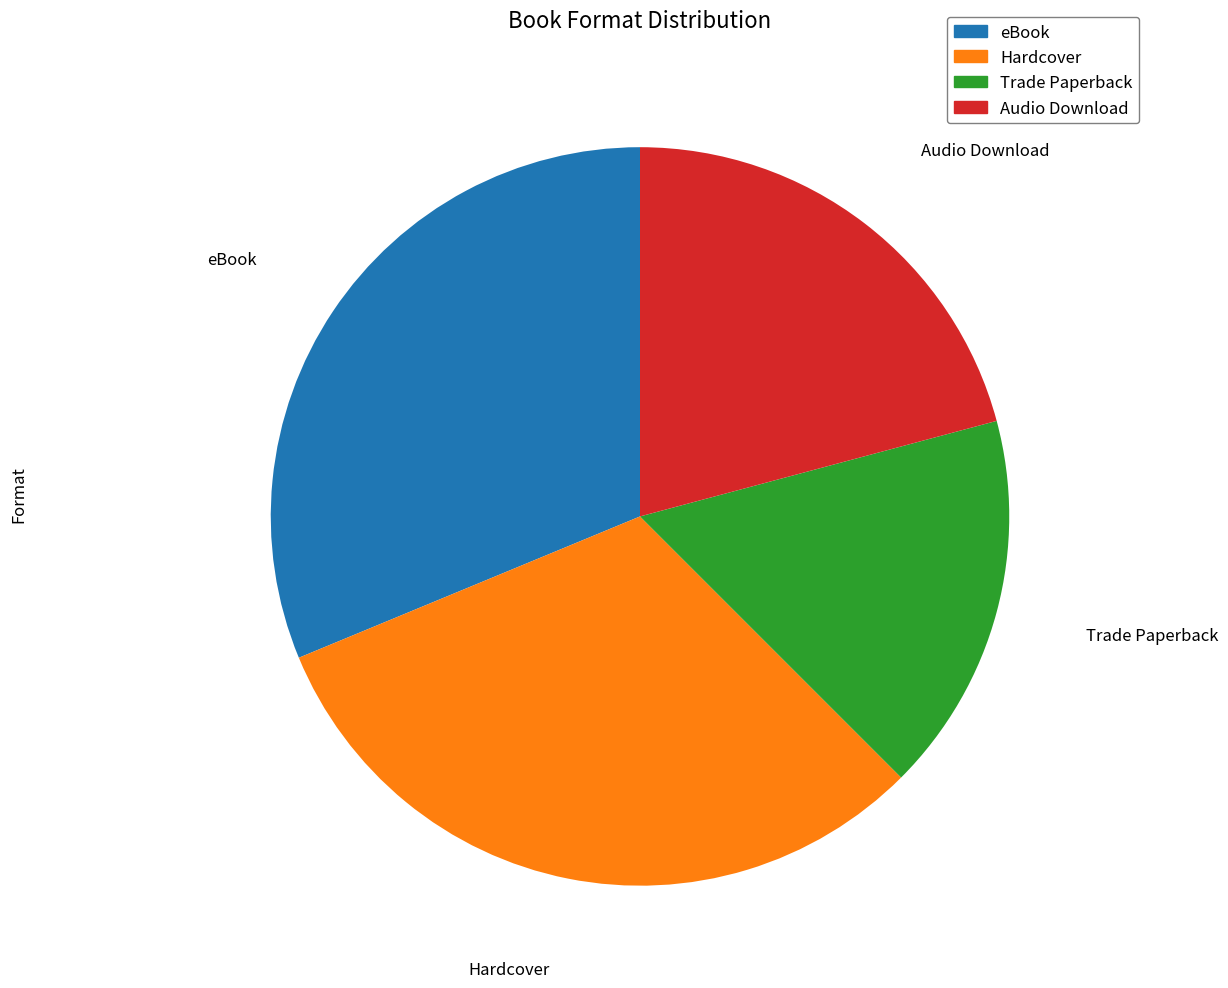

What is the ratio of the value at Trade Paperback to the value at Hardcover?

0.5